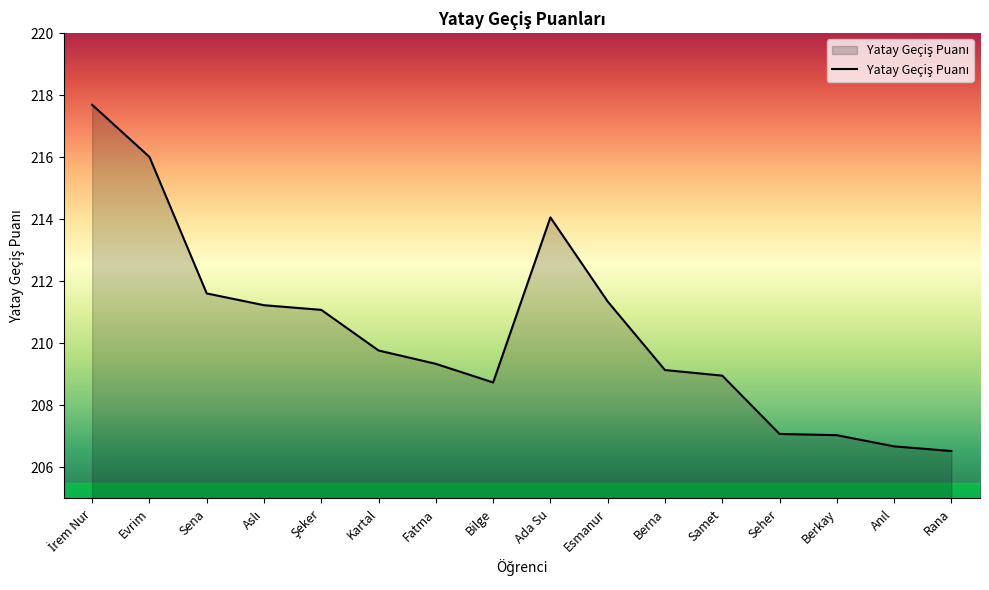

Read the value at Evrim.

216.0